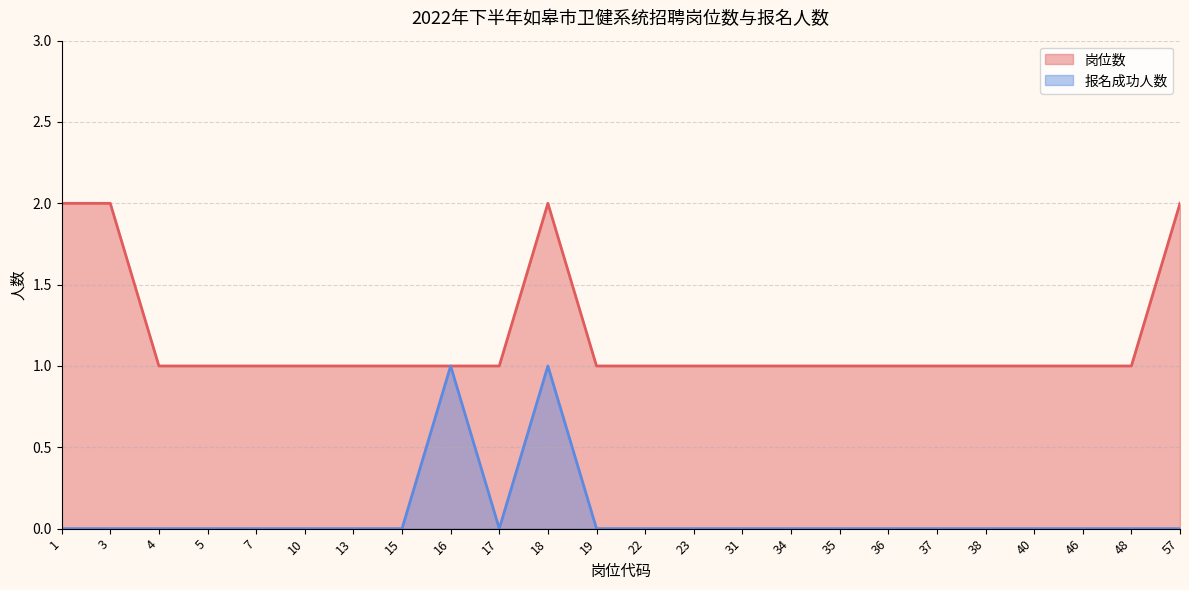

What is the total value across all series at 5?

1